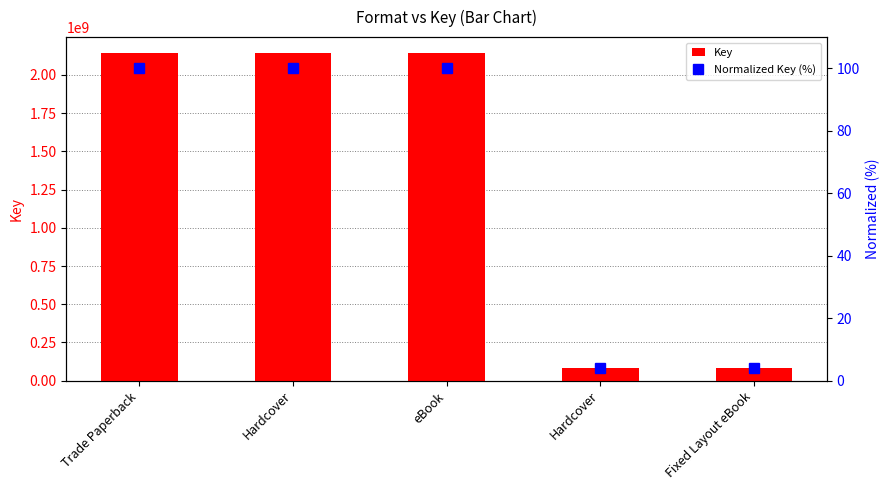

What is the minimum value for Key?

83430962